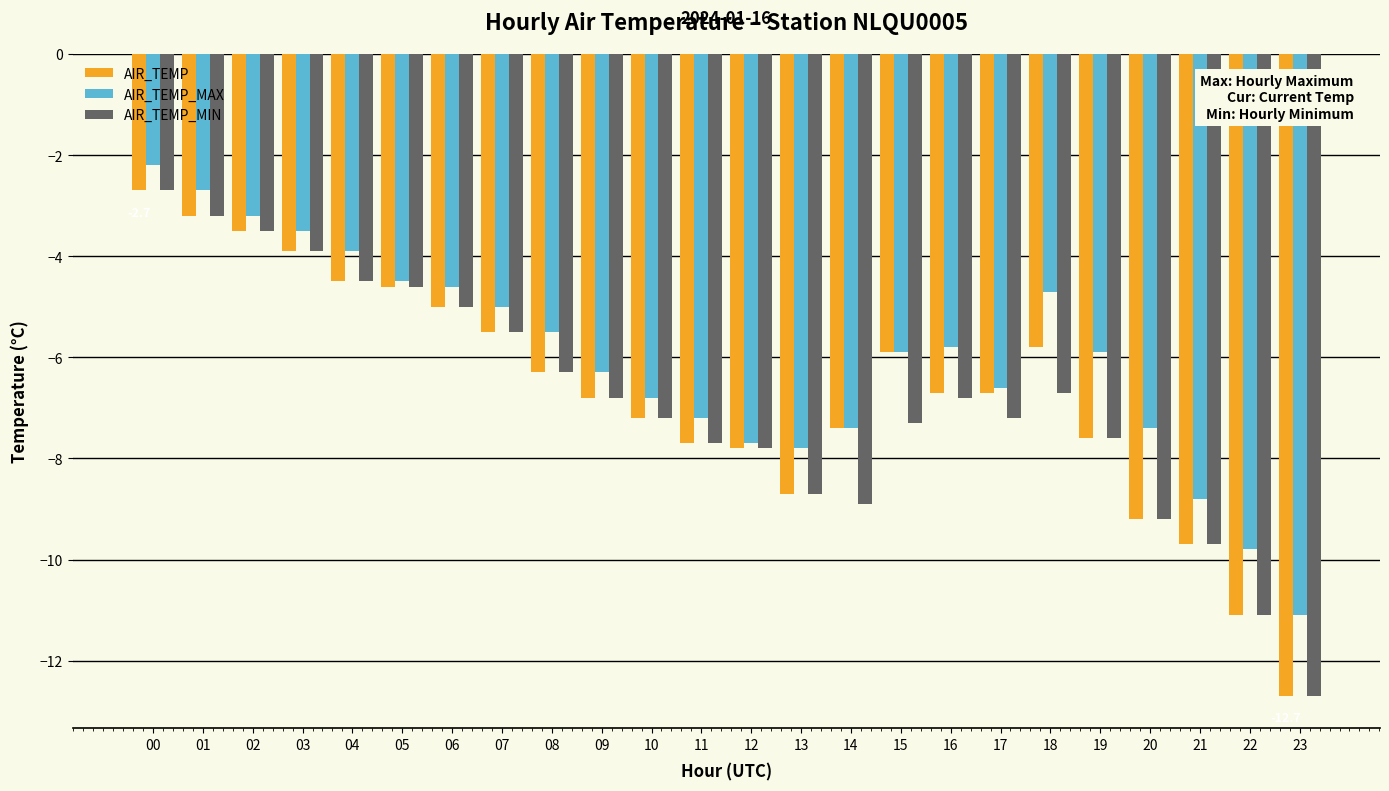

How many bars are there in each group?

3